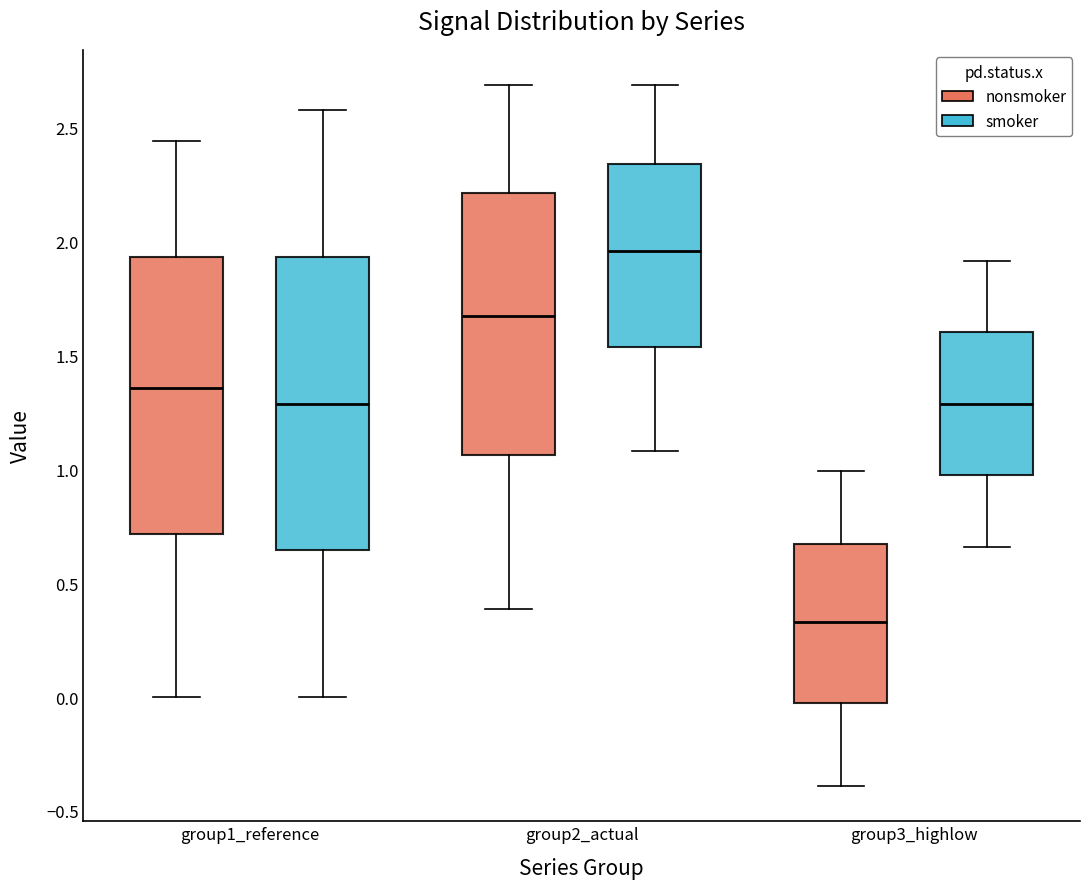

Reading left to right, read every box against the y-axis: the position of its median line, the range the box covers, and the ends of its whiskers. The values are not printed on the chart, so give them approximately, as read against the axis.

group1_reference (nonsmoker): median 1.35, box 0.70 to 1.95, whiskers 0.00 to 2.45
group1_reference (smoker): median 1.30, box 0.65 to 1.95, whiskers 0.00 to 2.60
group2_actual (nonsmoker): median 1.65, box 1.05 to 2.20, whiskers 0.40 to 2.70
group2_actual (smoker): median 1.95, box 1.55 to 2.35, whiskers 1.10 to 2.70
group3_highlow (nonsmoker): median 0.35, box -0.05 to 0.65, whiskers -0.40 to 1.00
group3_highlow (smoker): median 1.30, box 0.95 to 1.60, whiskers 0.65 to 1.90